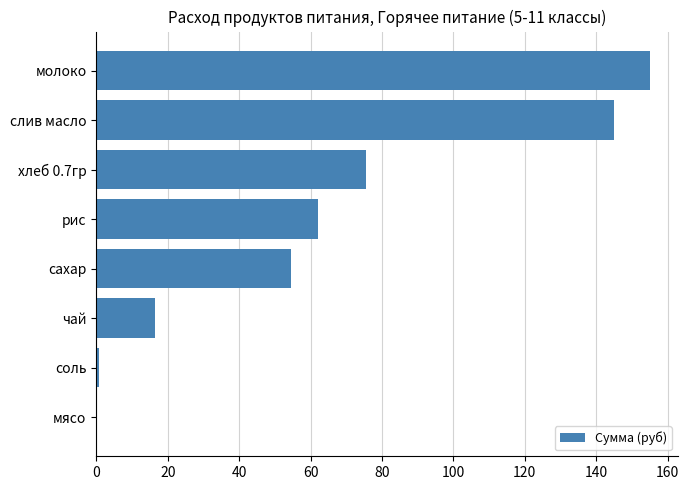

What is the sum of the values at слив масло and хлеб 0.7гр?

220.3